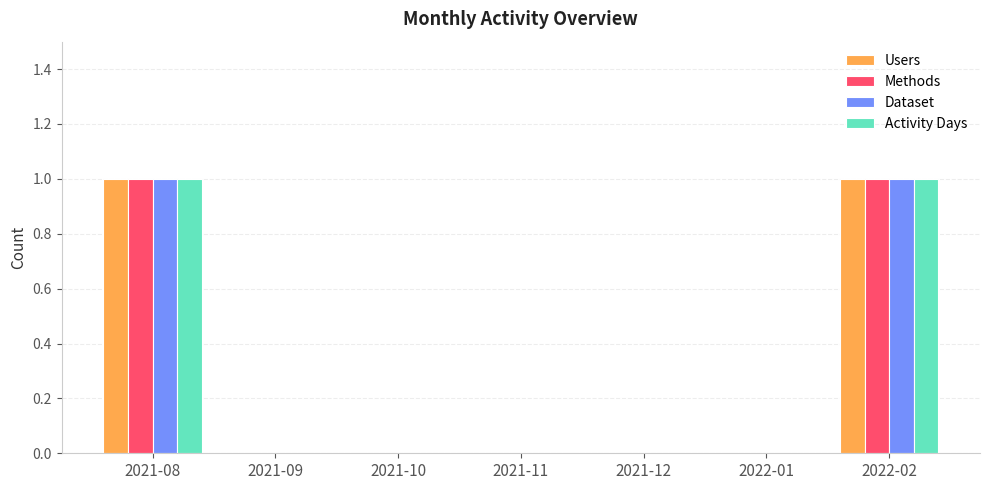

The Dataset series shows 0 at 2021-12. True or false?

True